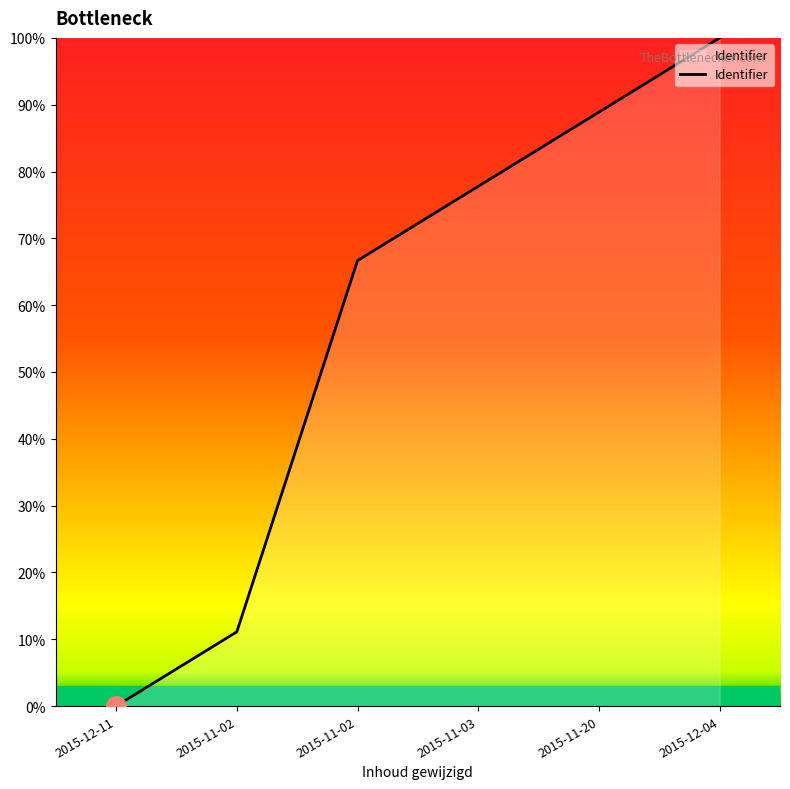

Count the number of data series in this chart.

1